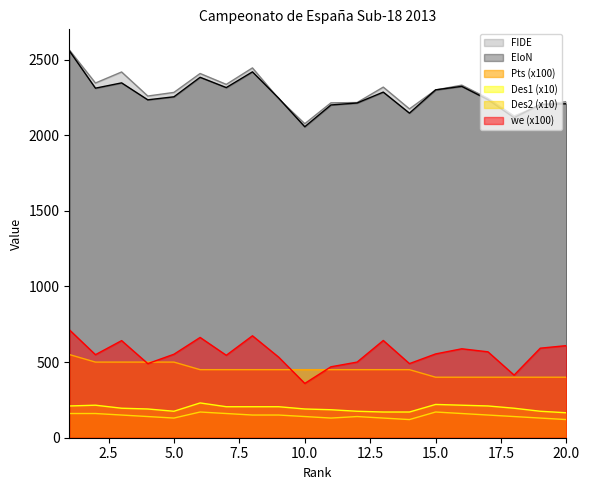

How many values in the Pts series exceed 450?

5